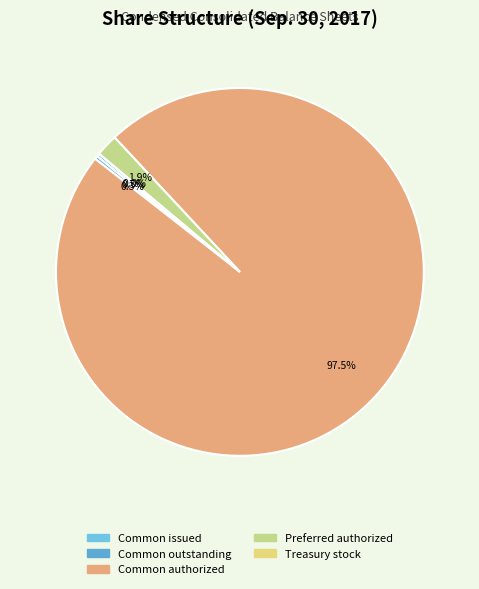

What is the largest slice in the pie chart?

Common stock, shares authorized